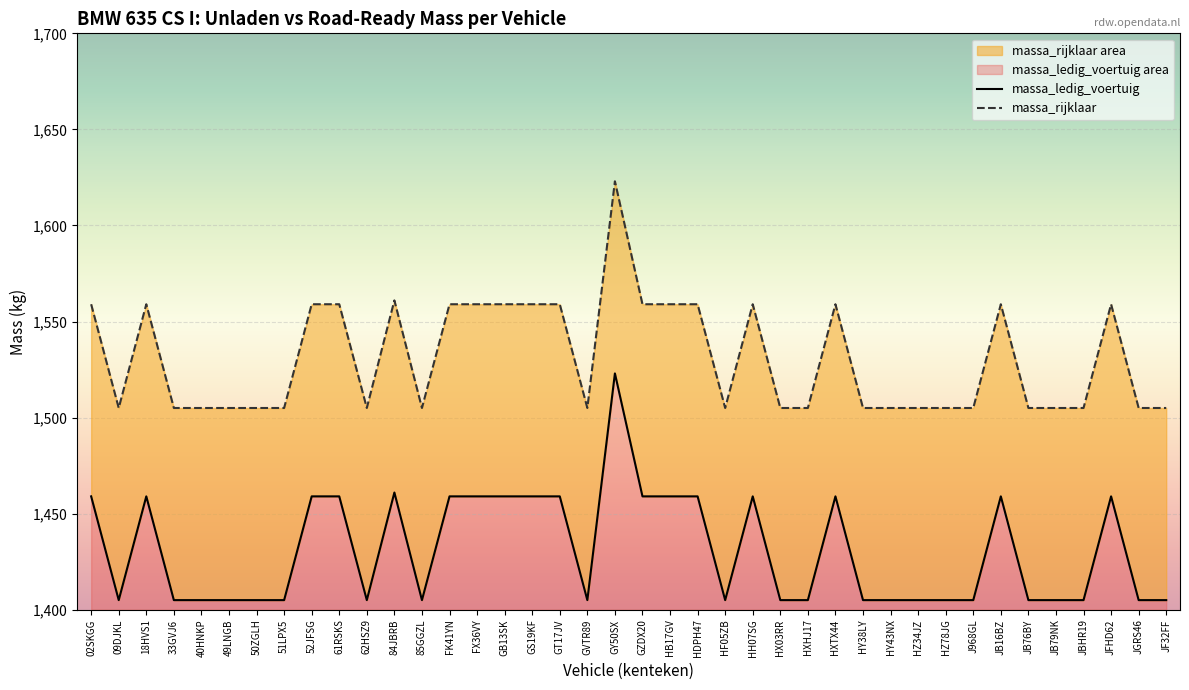

At which category is the sum across all series the highest?

GY50SX